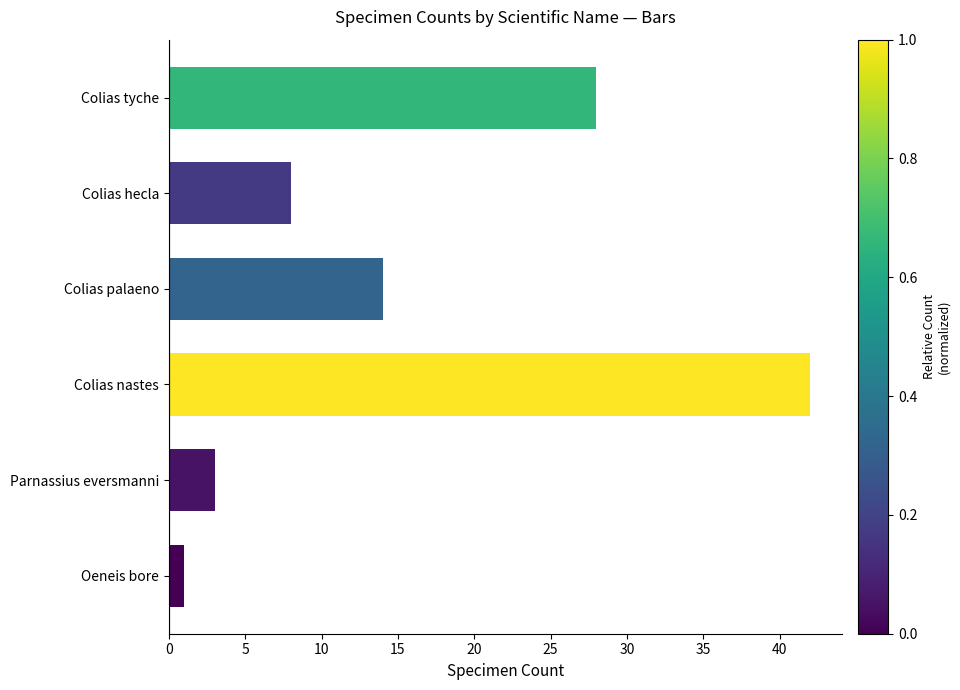

What is the greatest value displayed?

42